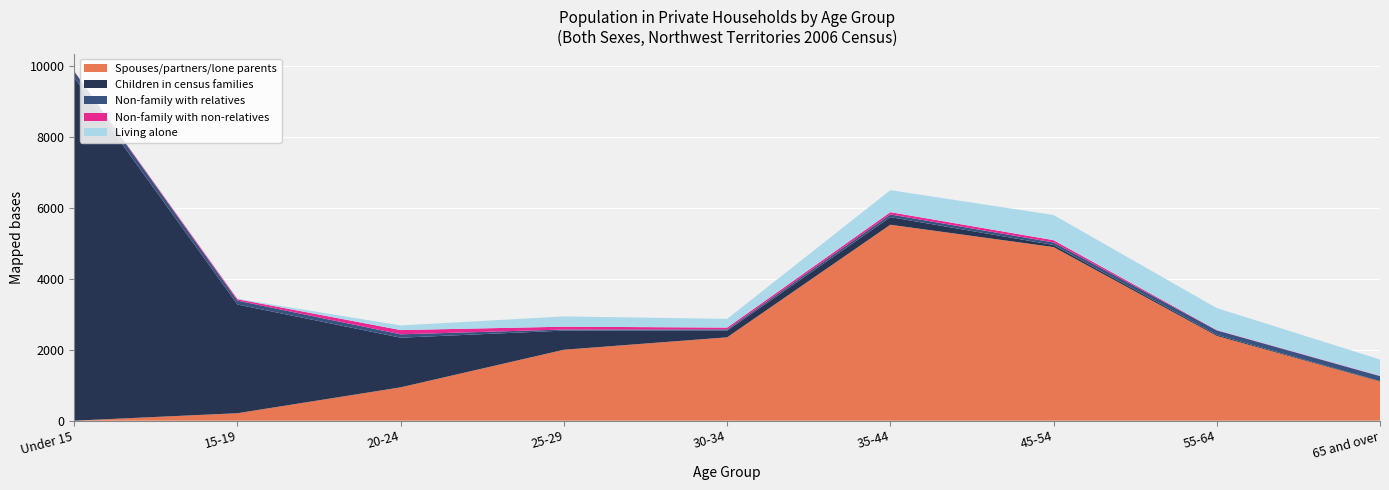

Reading left to right, extract all data points from this chart.

Spouses/partners/lone parents: Under 15=0	15-19=210	20-24=940	25-29=2000	30-34=2350	35-44=5525	45-54=4895	55-64=2390	65 and over=1105
Children in census families: Under 15=9675	15-19=3065	20-24=1400	25-29=540	30-34=185	35-44=215	45-54=60	55-64=30	65 and over=10
Non-family with relatives: Under 15=170	15-19=110	20-24=95	25-29=30	30-34=40	35-44=75	45-54=70	55-64=125	65 and over=140
Non-family with non-relatives: Under 15=10	15-19=40	20-24=120	25-29=80	30-34=50	35-44=65	45-54=65	55-64=10	65 and over=10
Living alone: Under 15=0	15-19=10	20-24=130	25-29=290	30-34=245	35-44=620	45-54=710	55-64=620	65 and over=460